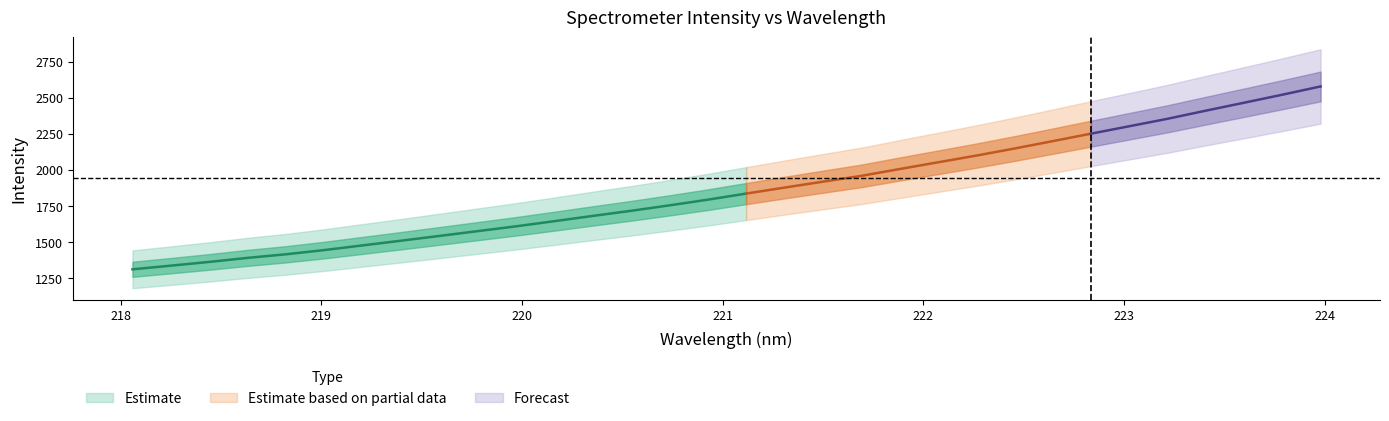

What is the minimum value for y?

1310.8